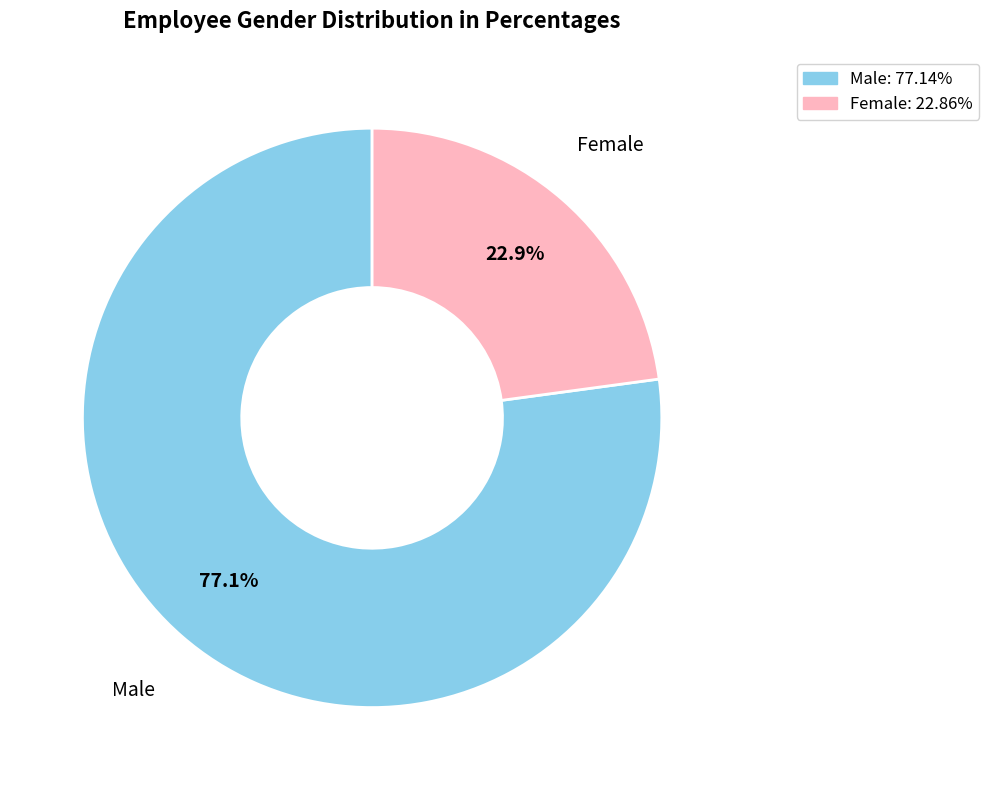

To the nearest percent, what is the difference between the largest and smallest slice percentages?

54%